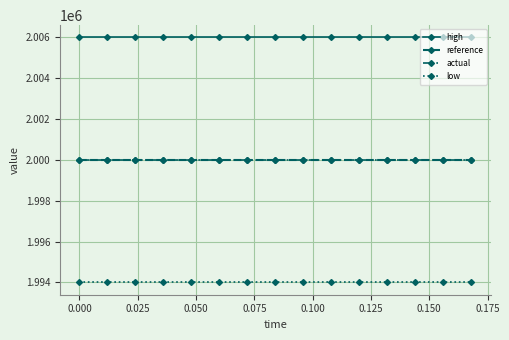

What is the greatest value displayed?

2006000.0